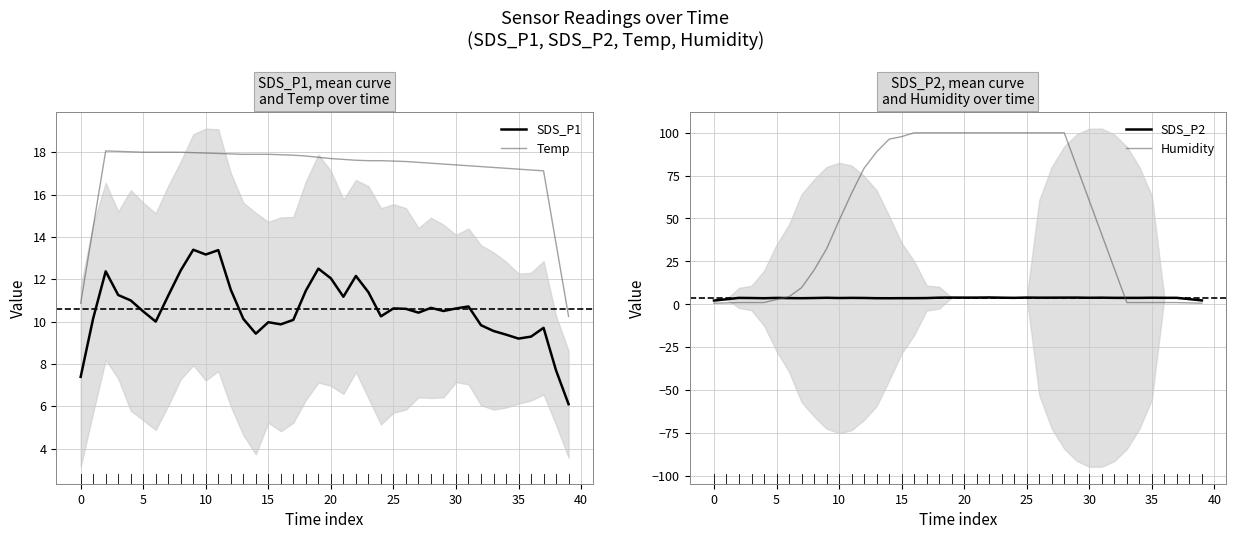

The SDS_P2 series shows 4.9 at 13. True or false?

False